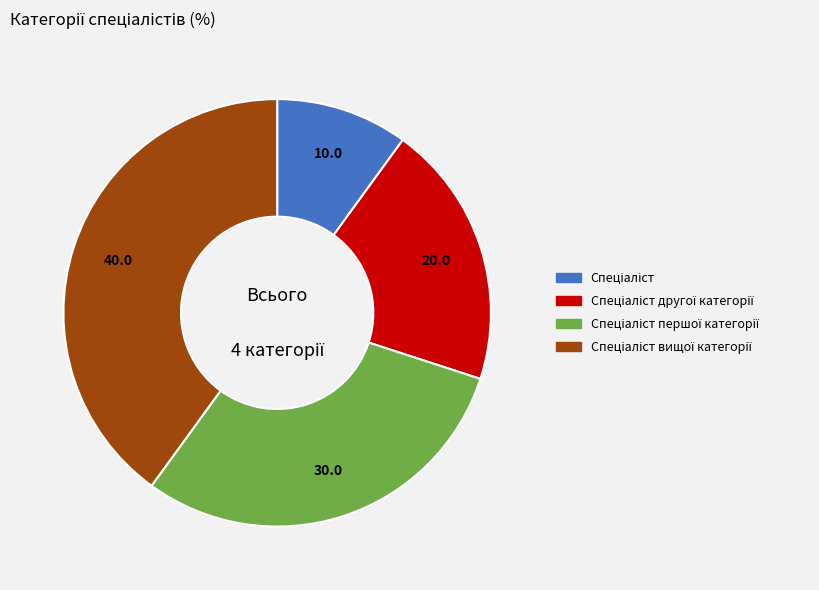

Does any single category account for the majority?

No